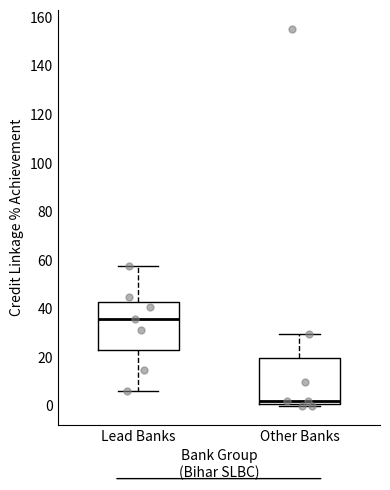

Reading left to right, read every box against the y-axis: the position of its median line, the range the box covers, and the ends of its whiskers. The values are not printed on the chart, so give them approximately, as read against the axis.

Lead Banks: median 36, box 22 to 42, whiskers 6 to 58
Other Banks: median 2, box 0 to 20, whiskers 0 (just below the box's lower edge) to 30